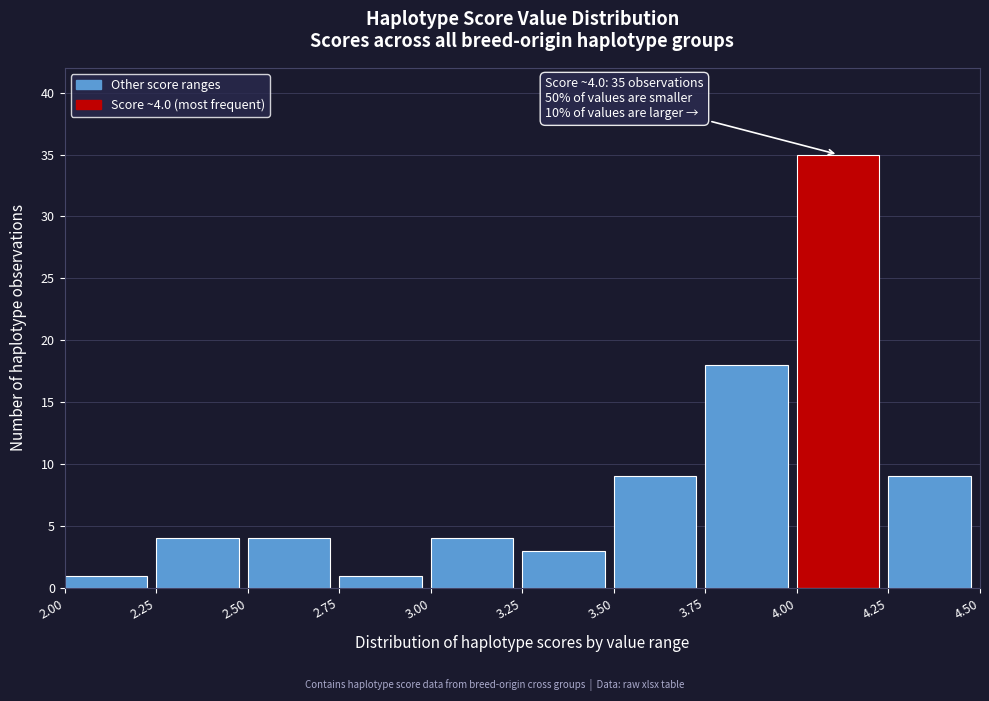

Which range on the x-axis has the tallest bar?

4.00 to 4.25